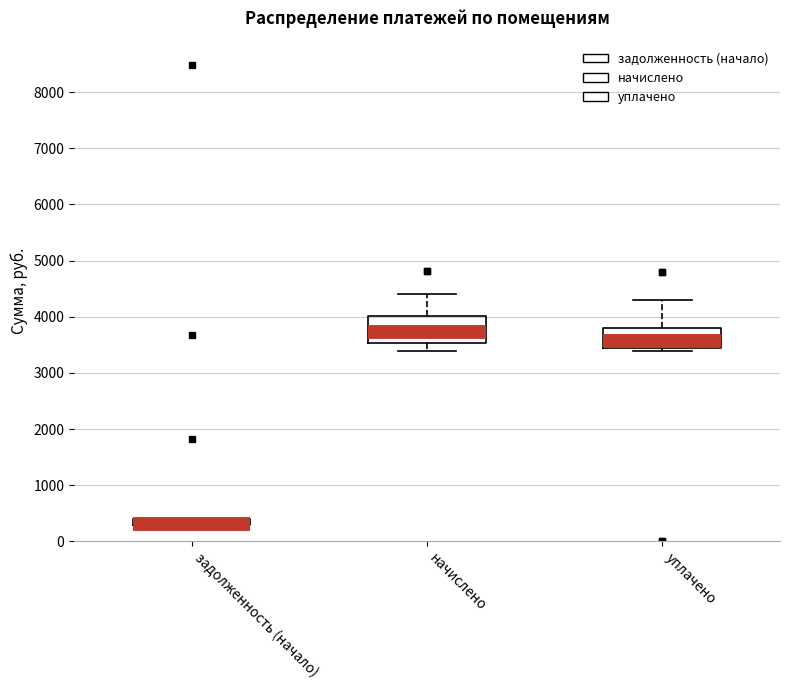

Which box is the tallest, from its lower edge to its upper edge?

начислено